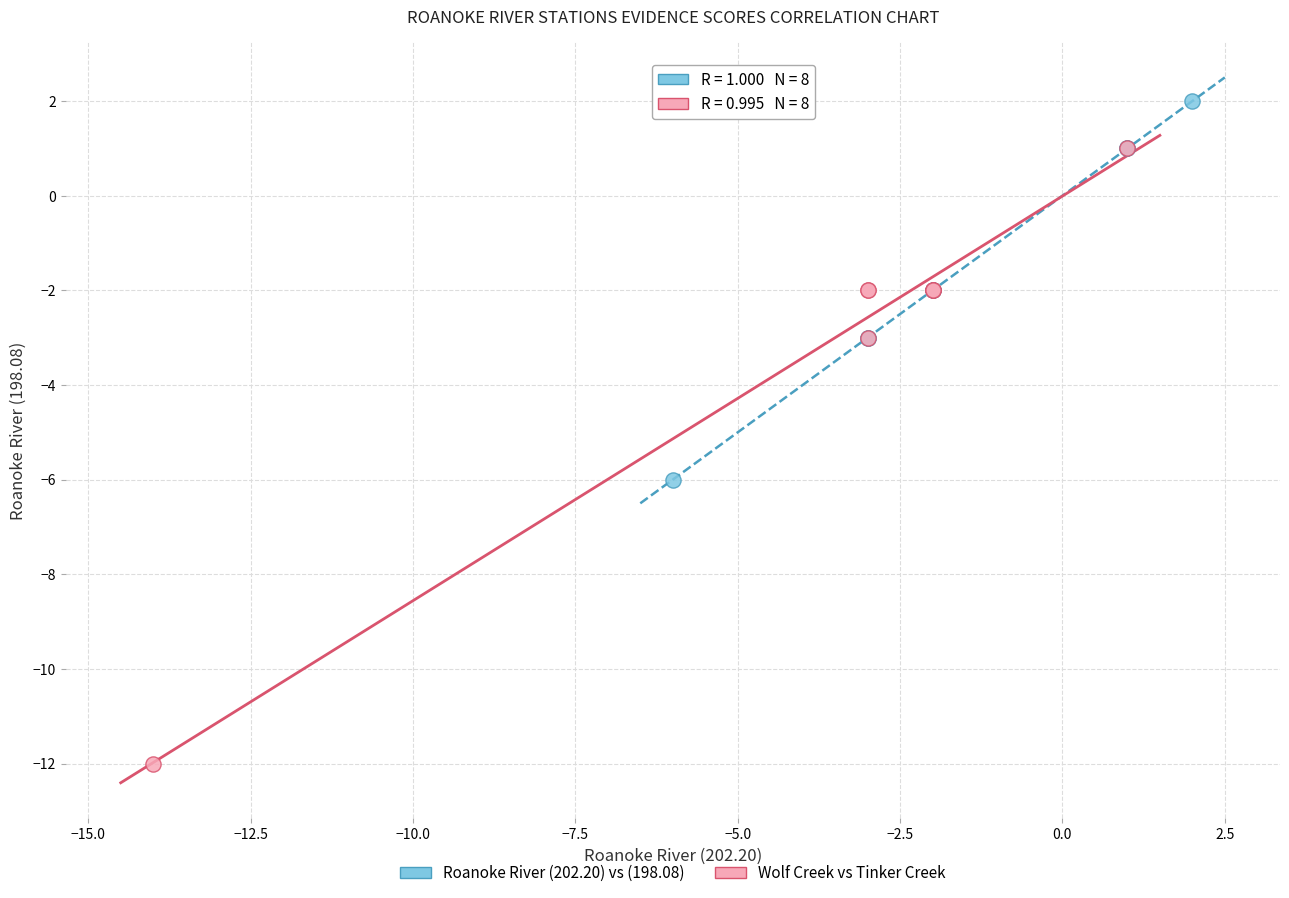

Which series has the largest Y range (max minus min)?

Wolf Creek vs Tinker Creek